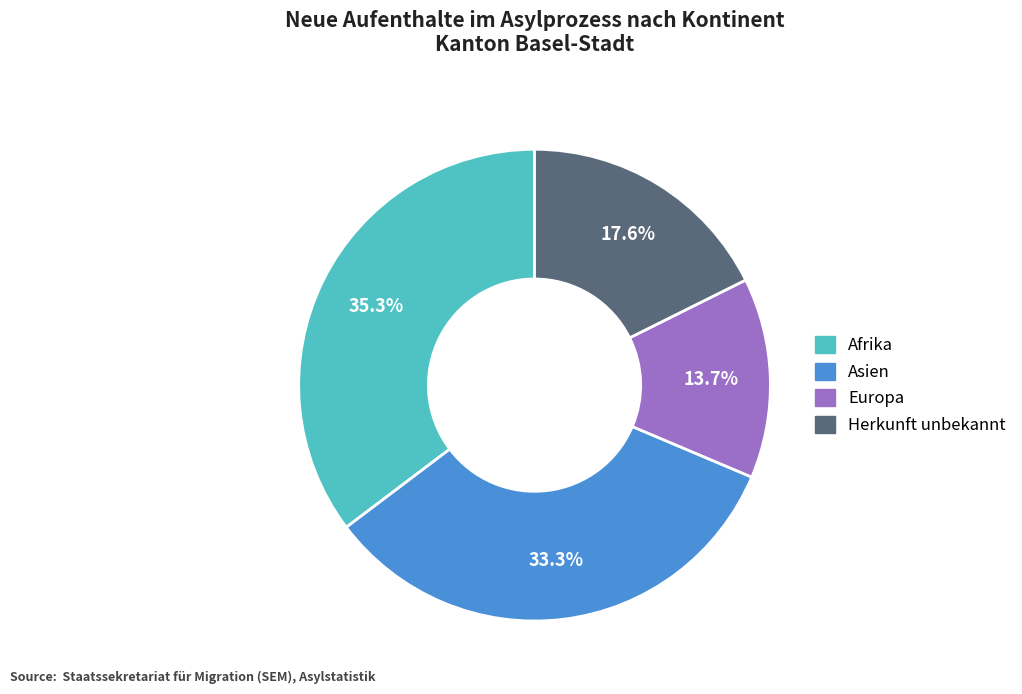

Do Herkunft unbekannt and Europa together represent more than half of the pie?

No